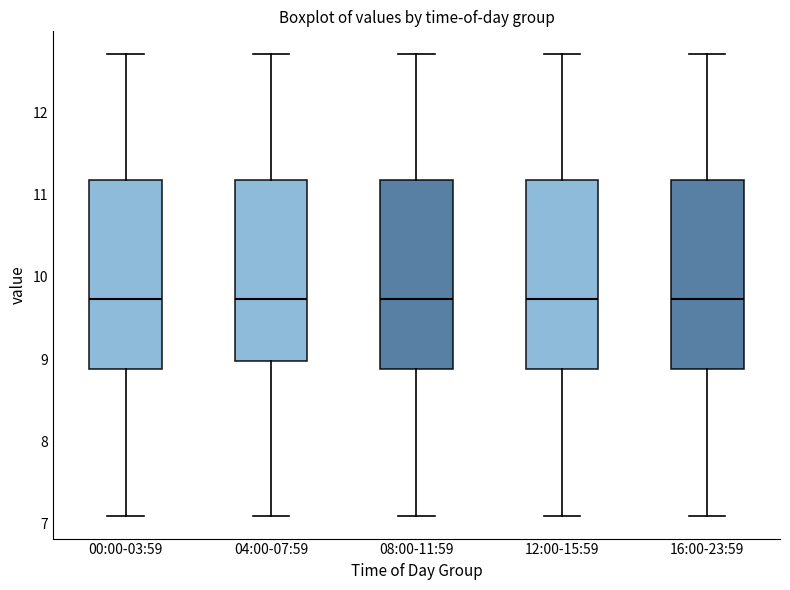

Reading left to right, read every box against the y-axis: the position of its median line, the range the box covers, and the ends of its whiskers. The values are not printed on the chart, so give them approximately, as read against the axis.

00:00-03:59: median 9.7, box 8.9 to 11.2, whiskers 7.1 to 12.7
04:00-07:59: median 9.7, box 9.0 to 11.2, whiskers 7.1 to 12.7
08:00-11:59: median 9.7, box 8.9 to 11.2, whiskers 7.1 to 12.7
12:00-15:59: median 9.7, box 8.9 to 11.2, whiskers 7.1 to 12.7
16:00-23:59: median 9.7, box 8.9 to 11.2, whiskers 7.1 to 12.7